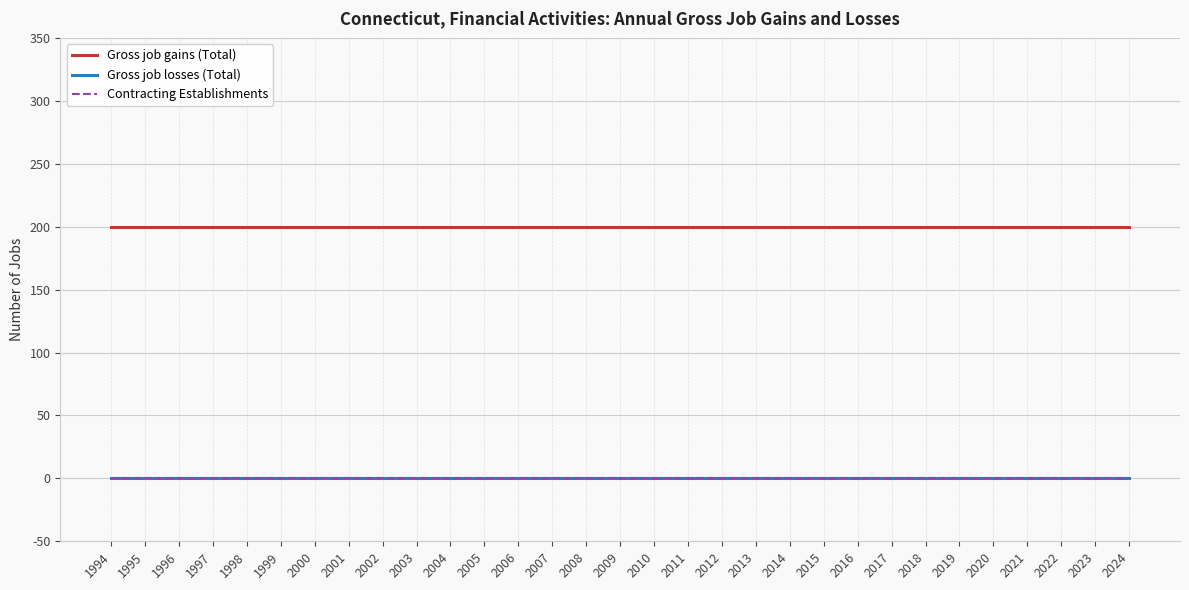

True or false: Gross job gains (Total) and Gross job losses (Total) cross at least once.

False